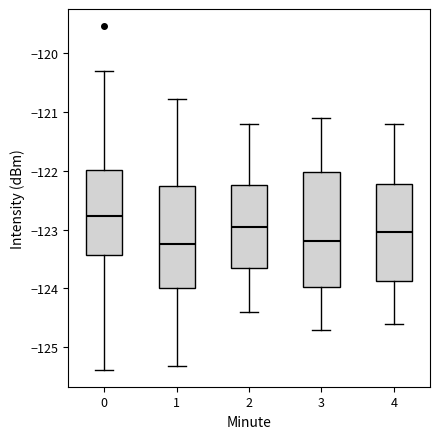

Reading left to right, read every box against the y-axis: the position of its median line, the range the box covers, and the ends of its whiskers. The values are not printed on the chart, so give them approximately, as read against the axis.

0: median -122.8, box -123.4 to -122.0, whiskers -125.4 to -120.3
1: median -123.2, box -124.0 to -122.3, whiskers -125.3 to -120.8
2: median -122.9, box -123.6 to -122.2, whiskers -124.4 to -121.2
3: median -123.2, box -124.0 to -122.0, whiskers -124.7 to -121.1
4: median -123.0, box -123.9 to -122.2, whiskers -124.6 to -121.2